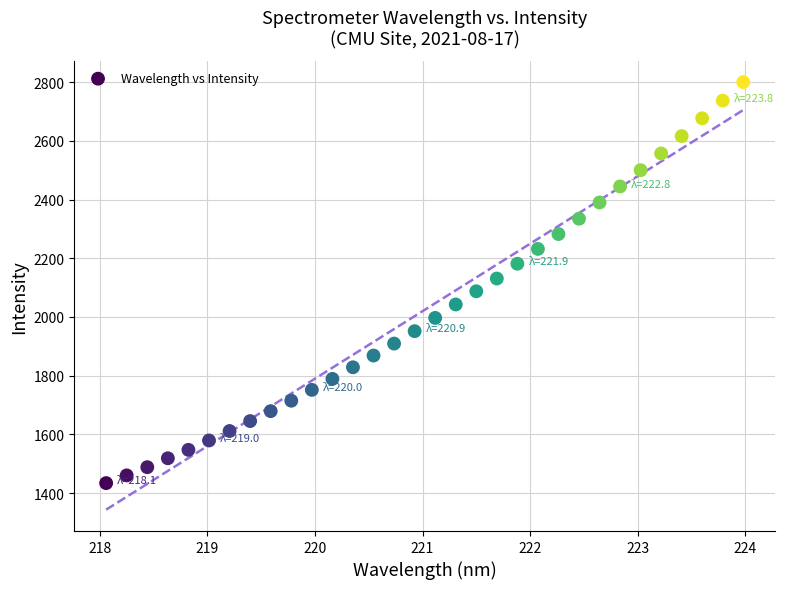

What is the range of Y values (max minus min)?

1366.7